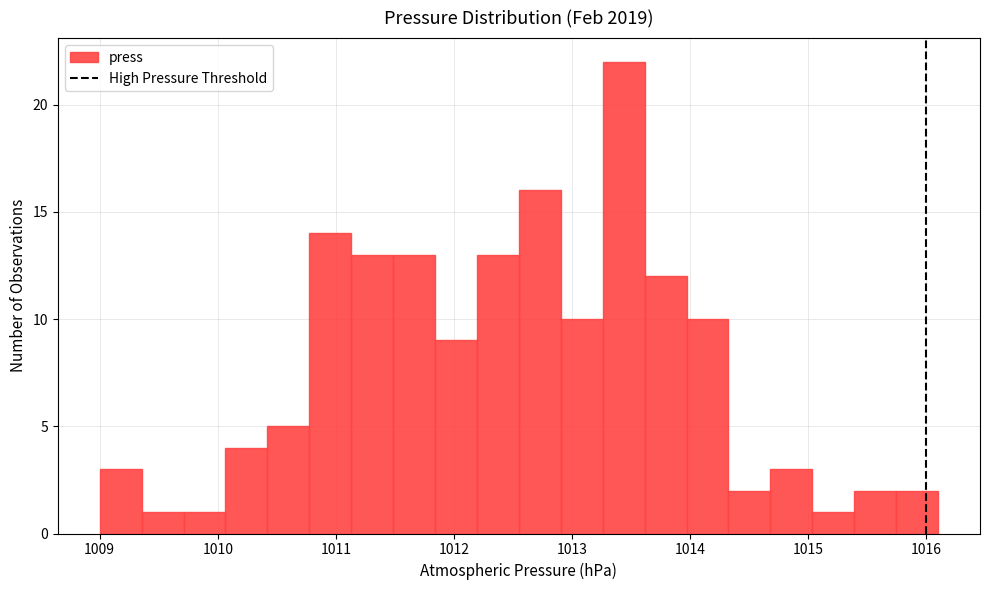

Read against the x-axis, roughly where is the centre of the tallest bar?

1013.4